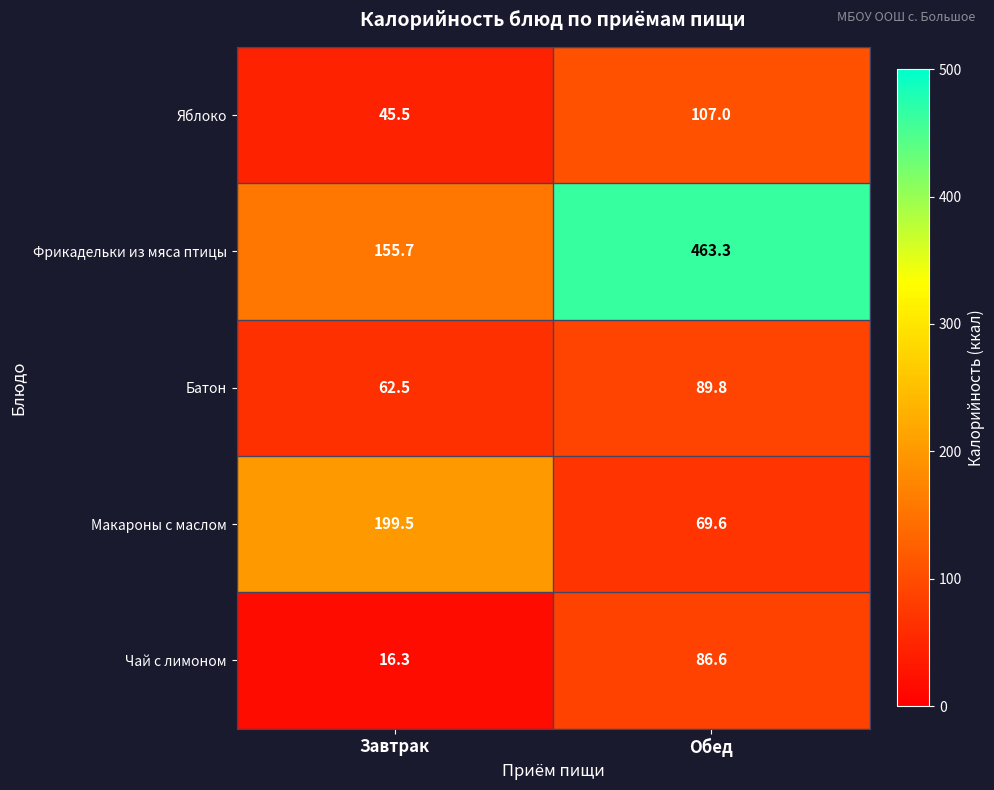

What value does the Макароны с маслом series have at Обед?

69.6